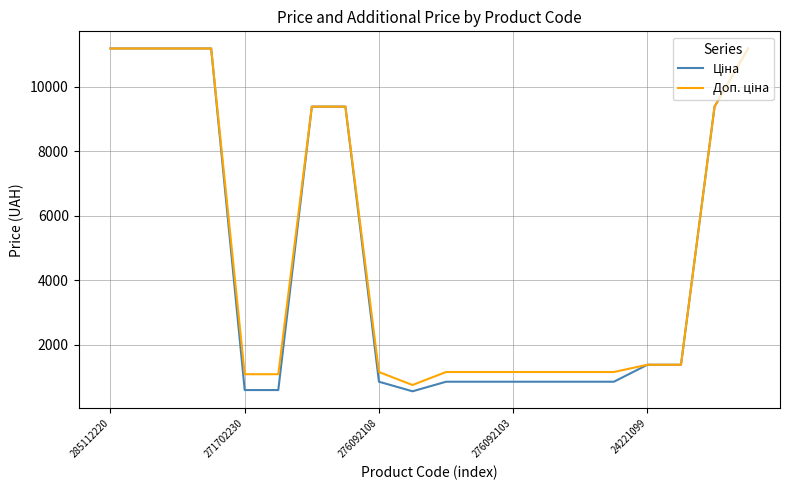

True or false: Доп. ціна and Ціна cross at least once.

True